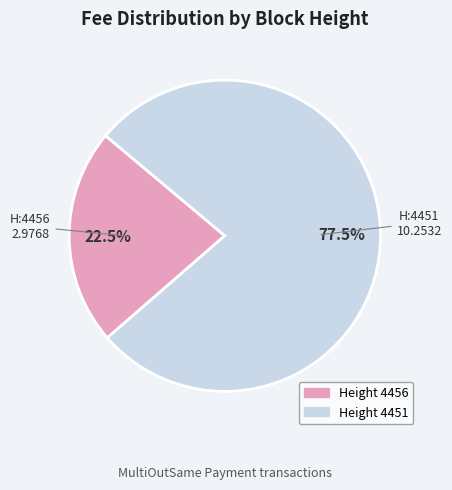

How many slices are in this pie chart?

2